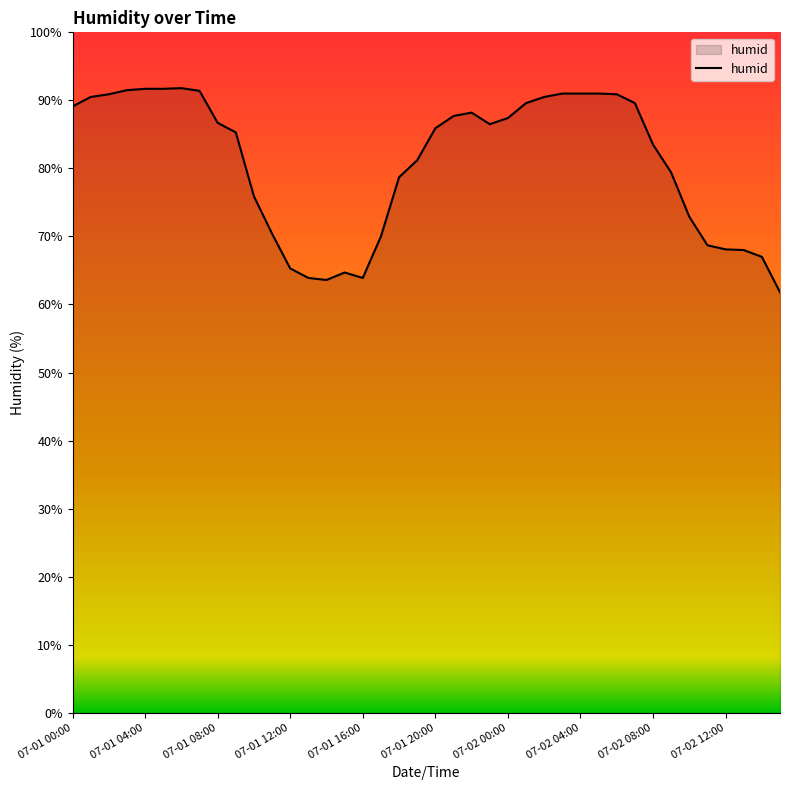

What is the maximum value shown in the chart?

91.8